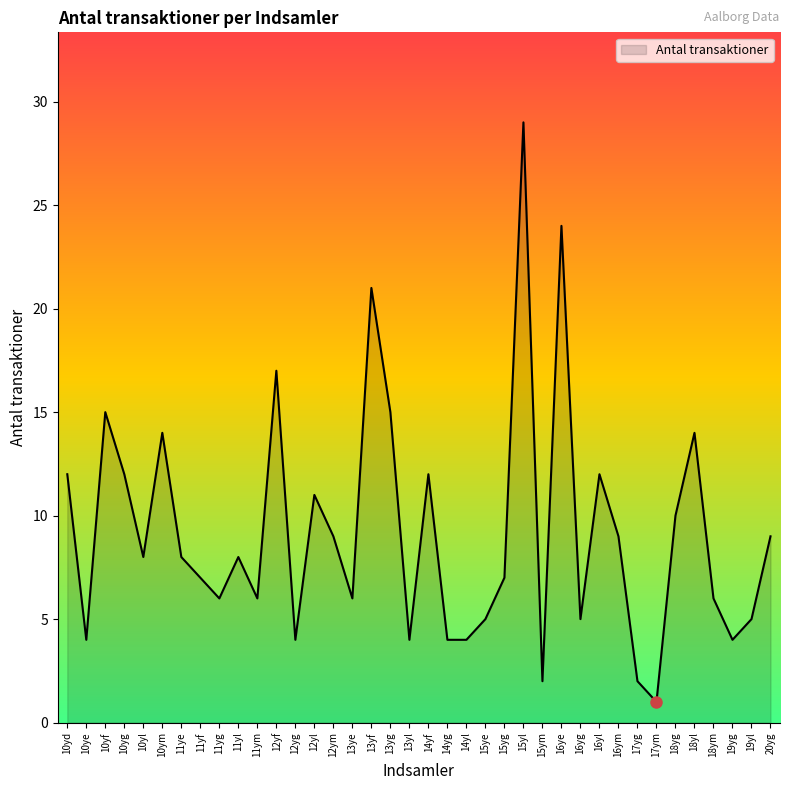

Which label corresponds to the smallest value in the chart?

17ym